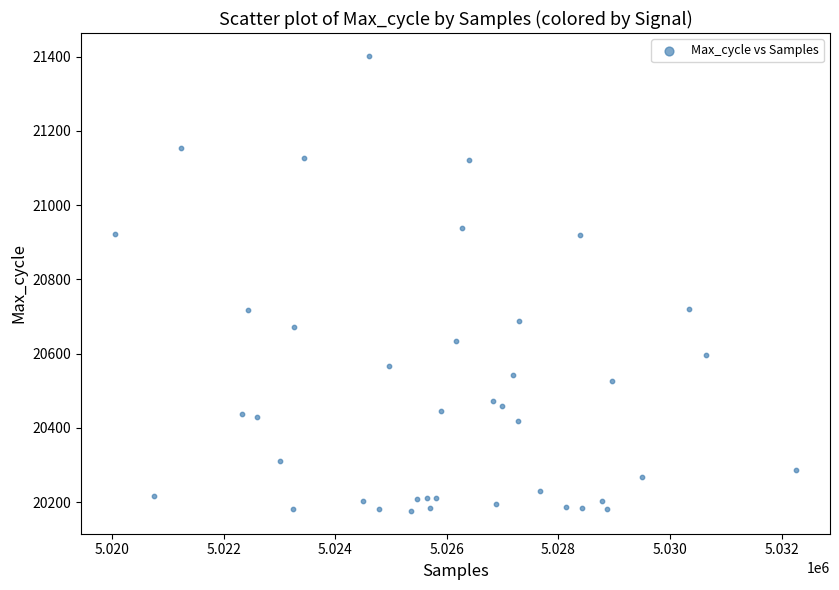

What is the range of Y values (max minus min)?

1226